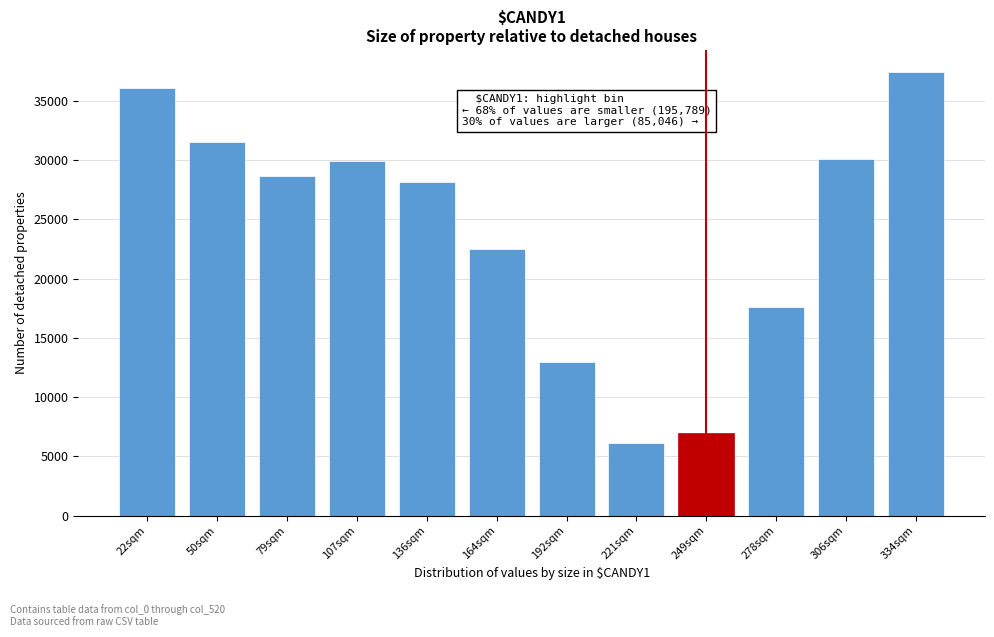

Reading left to right, list all the values displayed in this chart.

22sqm=36034	50sqm=31488	79sqm=28654	107sqm=29906	136sqm=28137	164sqm=22498	192sqm=12965	221sqm=6107	249sqm=6993	278sqm=17561	306sqm=30072	334sqm=37413